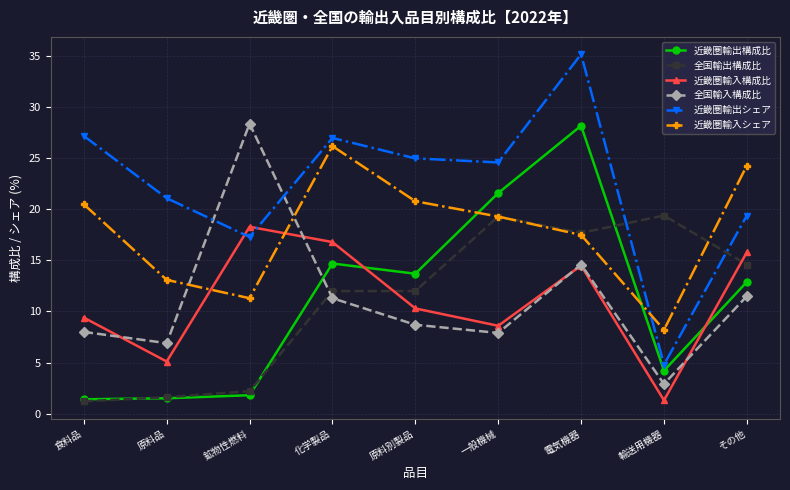

What is the label of the 5th point from the right?

原料別製品